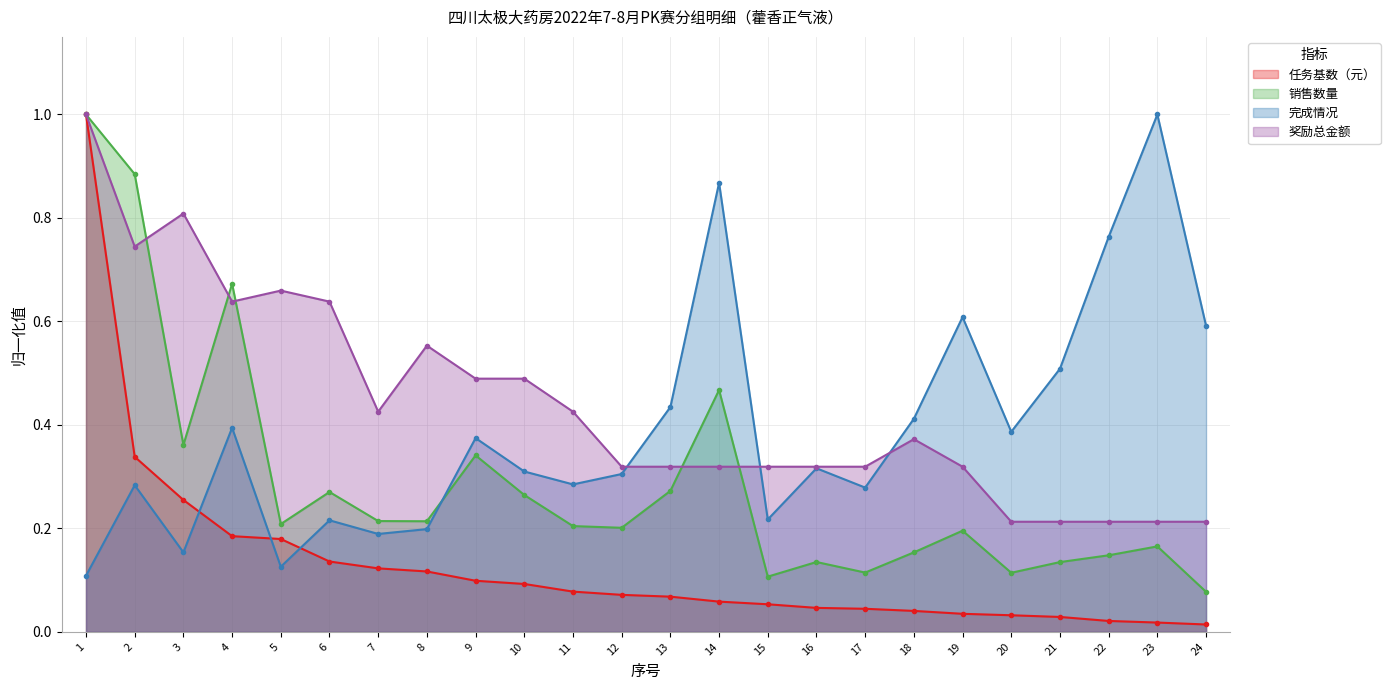

At 15, list the series in order from smallest to largest.

任务基数（元）, 销售数量, 完成情况, 奖励总金额